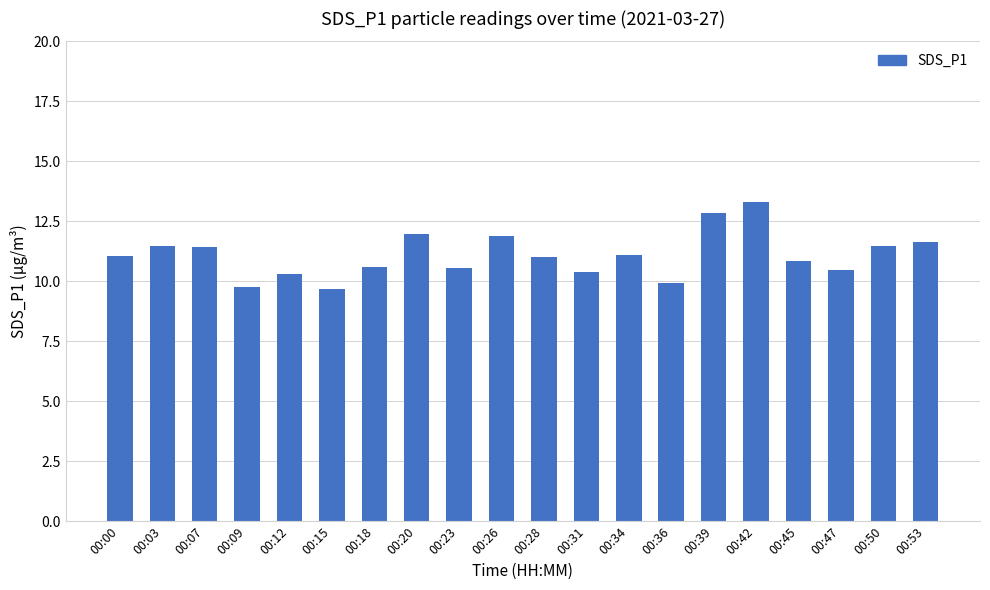

What is the change in value from 00:31 to 00:39?

+2.4